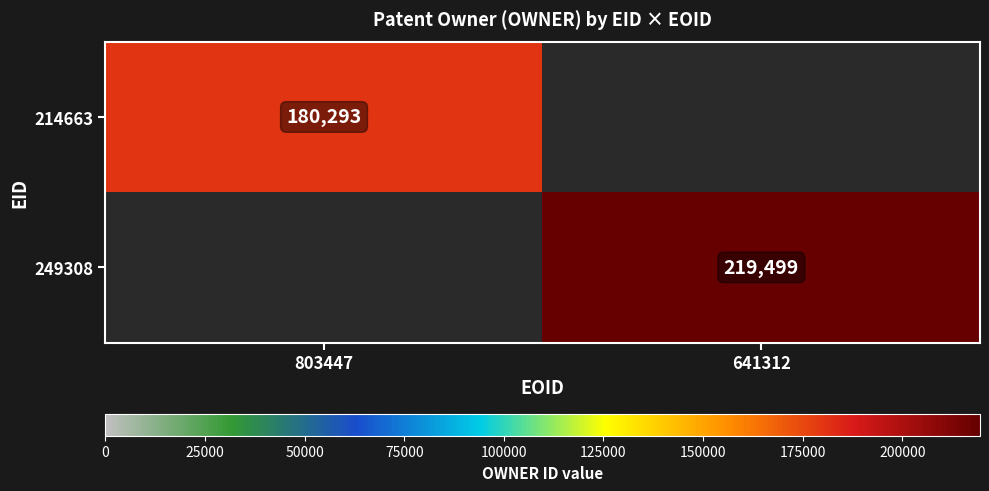

Is it true that 249308 equals 219499 at 641312?

True